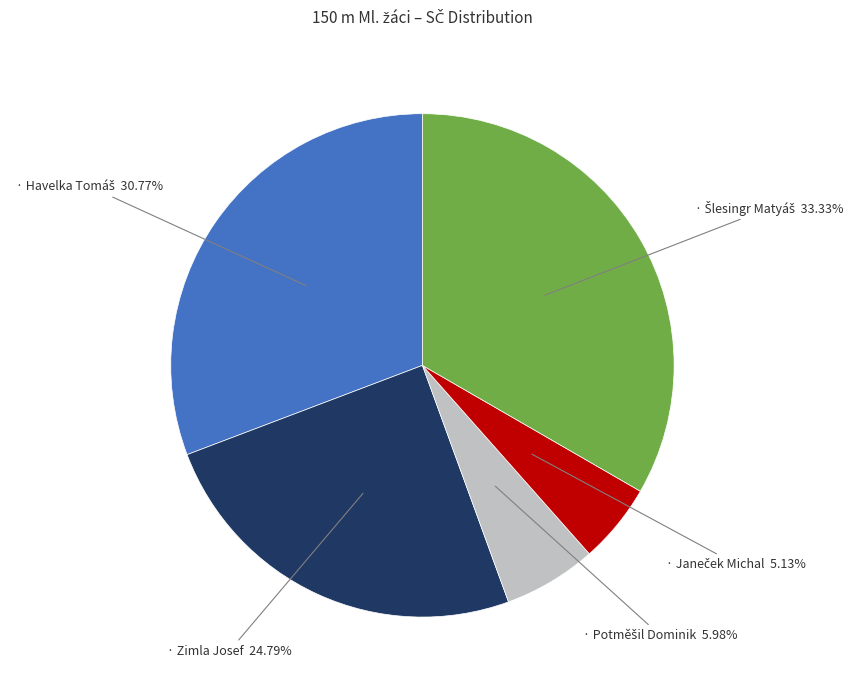

Is there any slice that represents more than half of the pie?

No